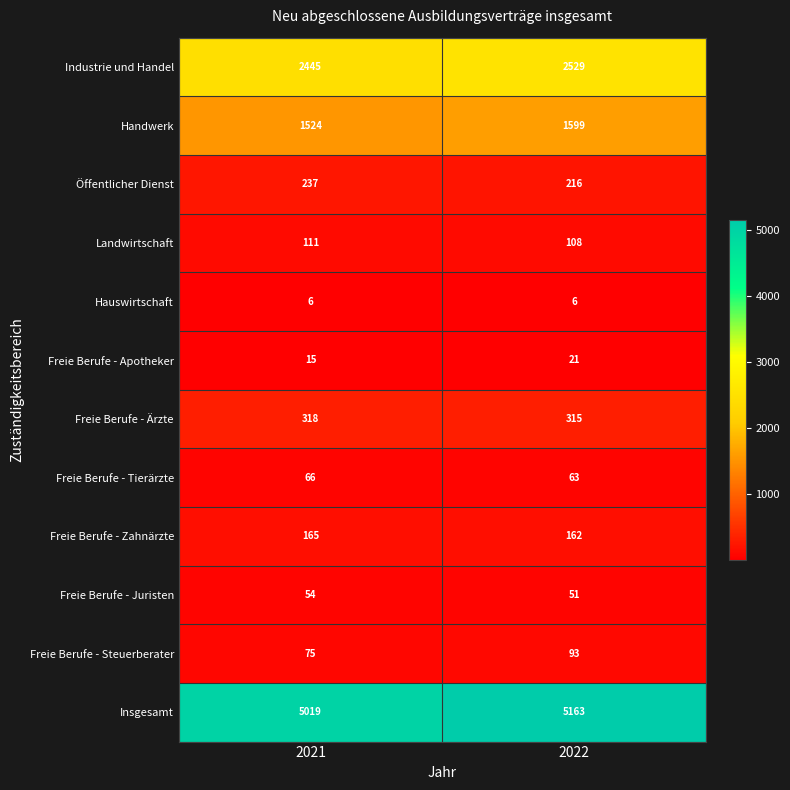

At which category does the chart reach its peak across all series?

2022